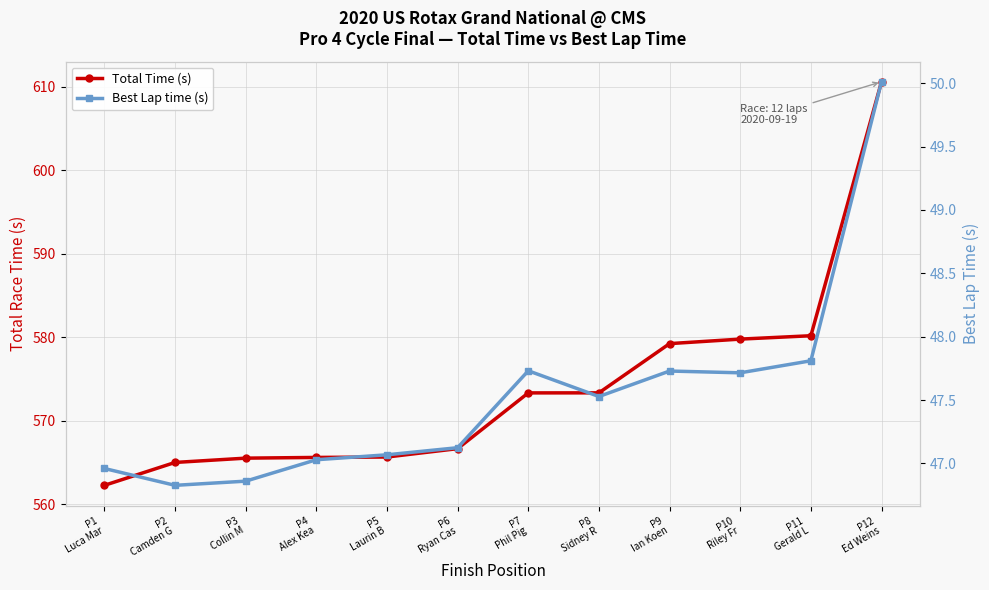

At which label is Total Time (s) closest to 586?

P11
Gerald L